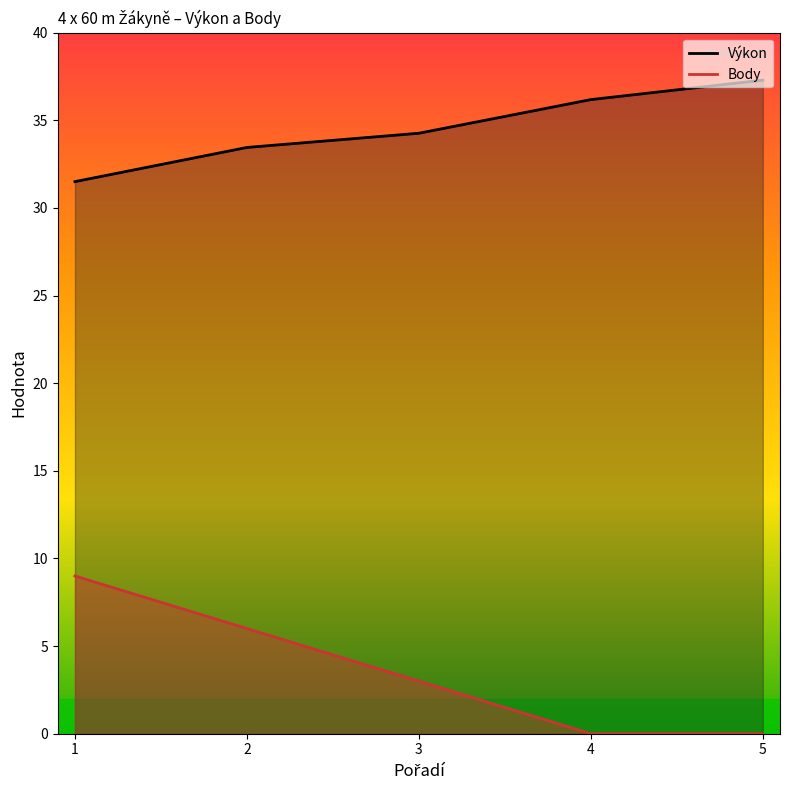

True or false: Body and Výkon cross at least once.

False